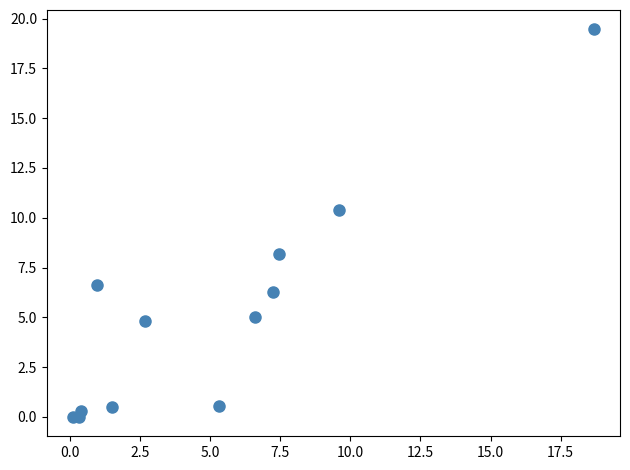

What Y value in the scatter plot is closest to 9?

8.2